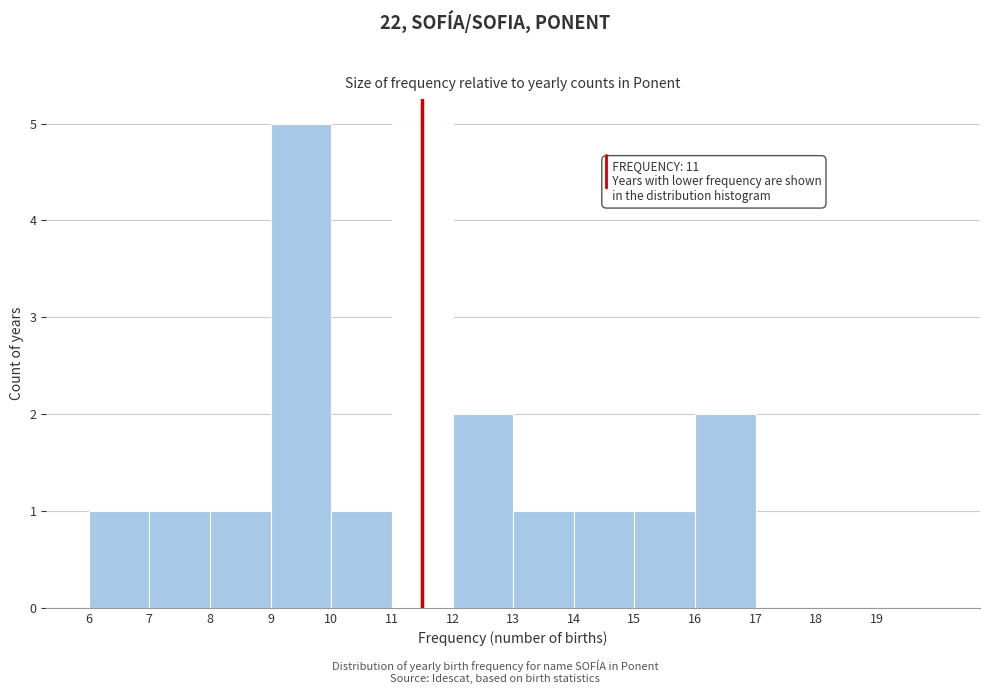

Reading left to right, extract all data points from this chart.

6=1	7=1	8=1	9=5	10=1	11=5	12=2	13=1	14=1	15=1	16=2	17=0	18=0	19=0